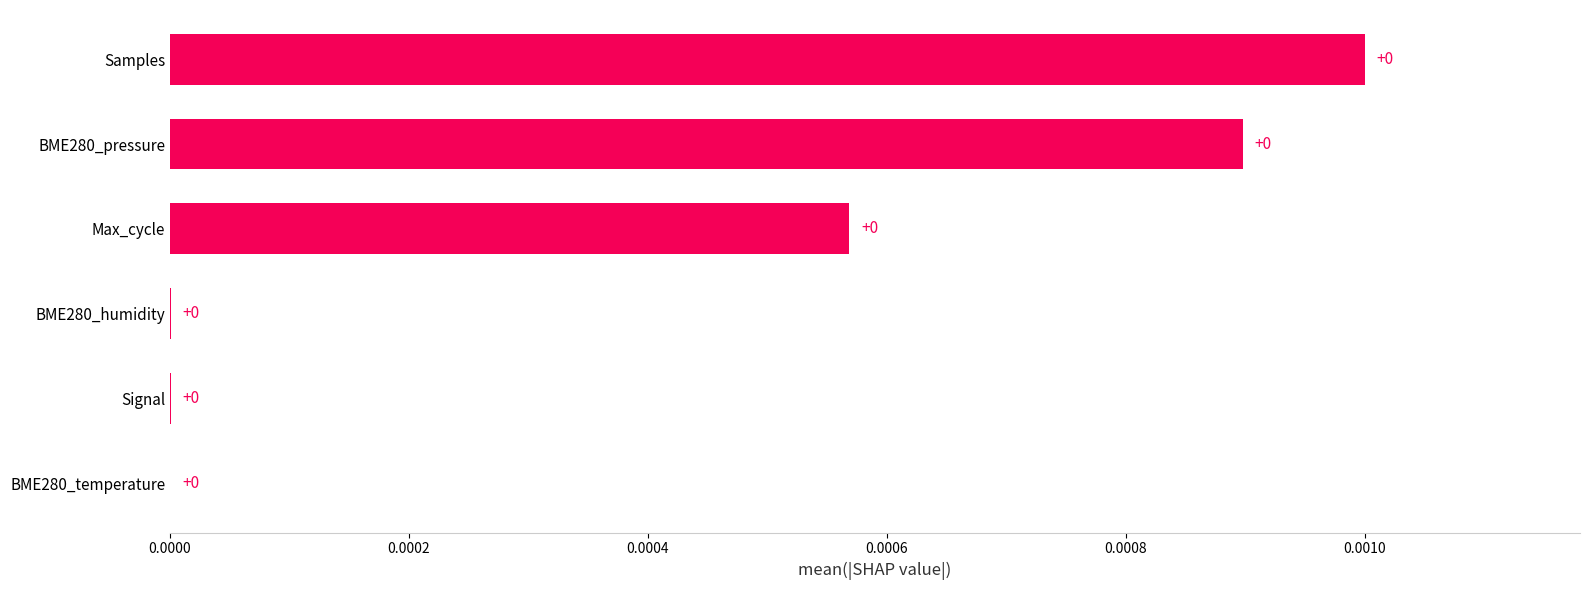

True or false: the data shows 0.0 at Max_cycle.

True